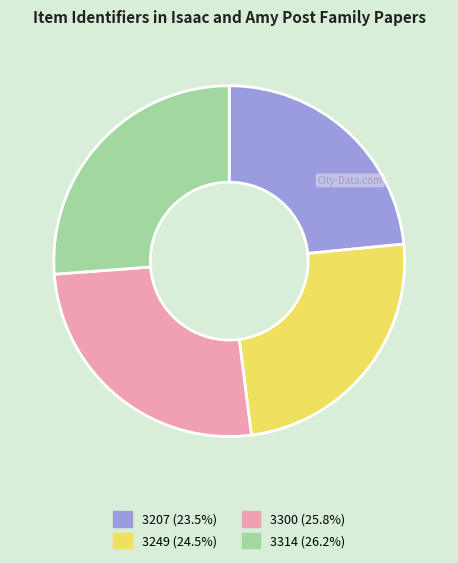

Is the sum of 3300 and 3314 greater than half?

Yes